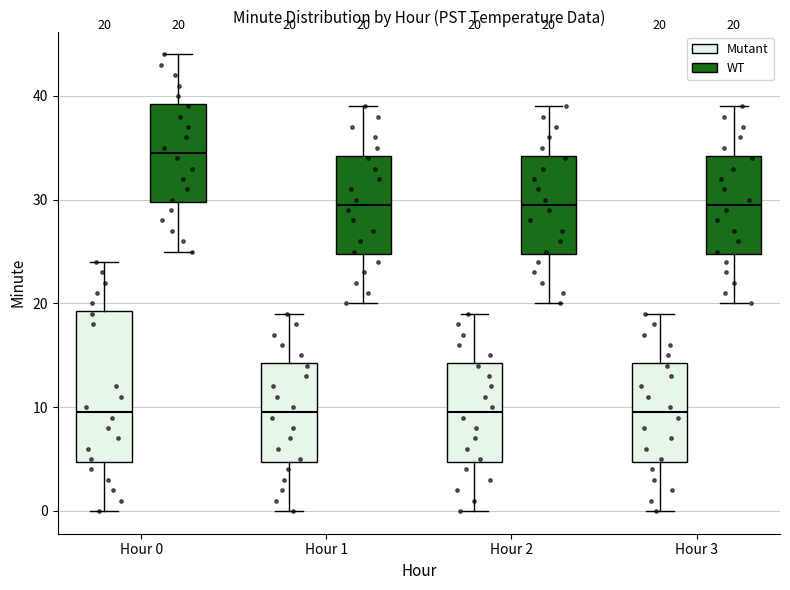

Comparing the boxes themselves (not the whiskers), which one is the tallest?

Hour 0 (Mutant)